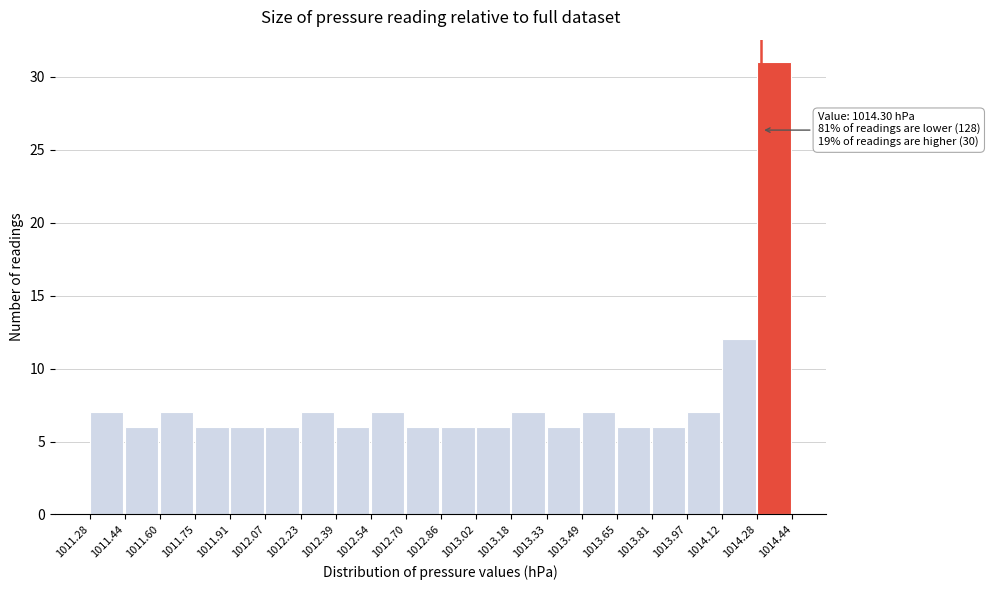

Which range on the x-axis has the tallest bar?

1014.28 to 1014.44